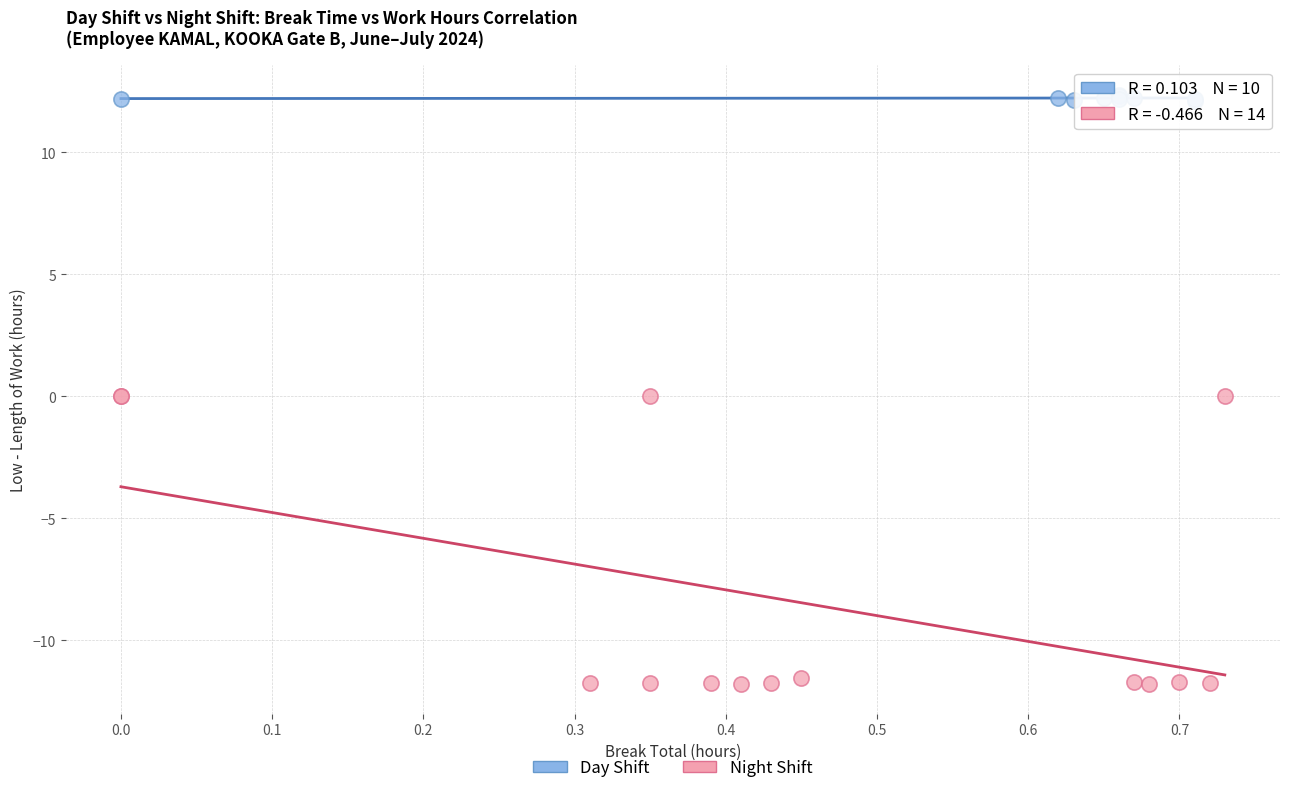

Which series reaches the maximum Y coordinate?

Day Shift